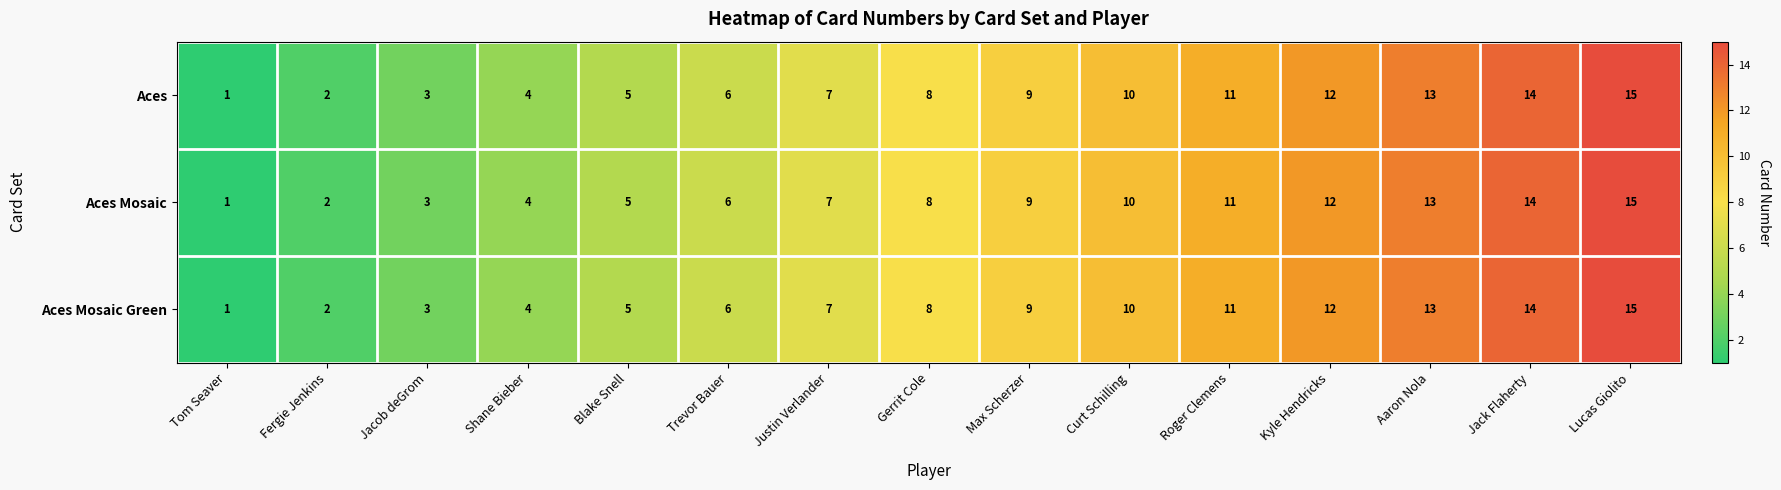

At which category is the sum across all series the highest?

Lucas Giolito